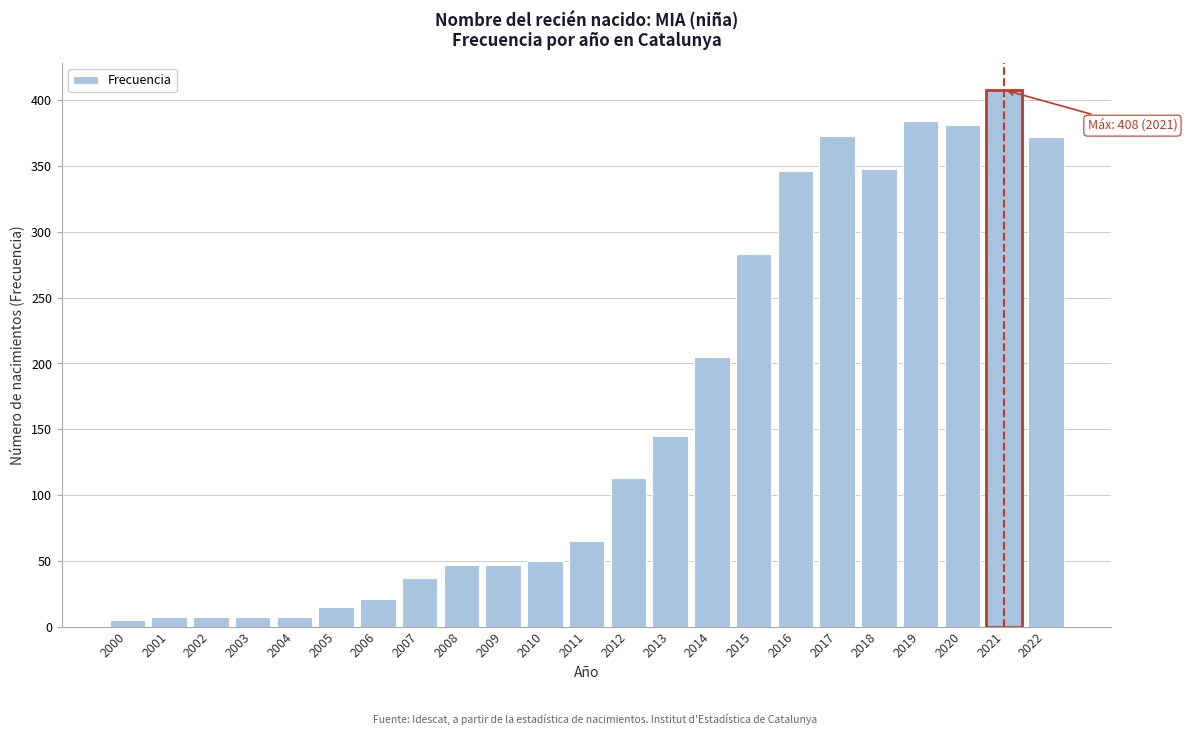

What is the average value?

160